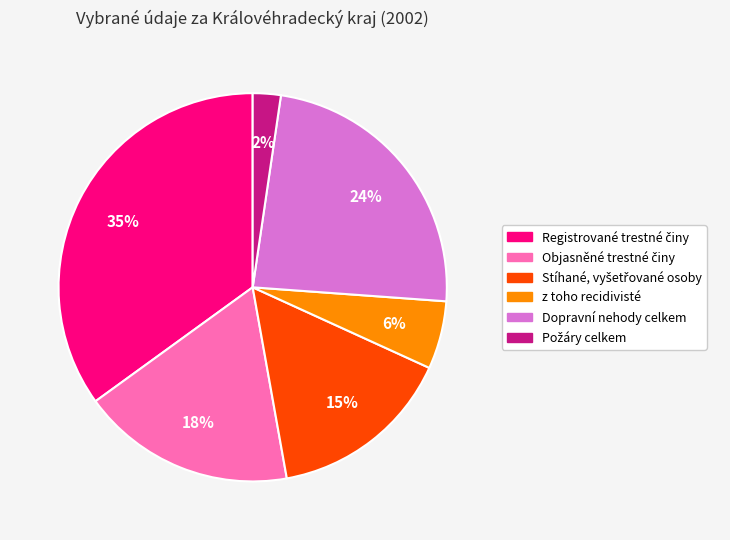

How many segments does this pie chart have?

6